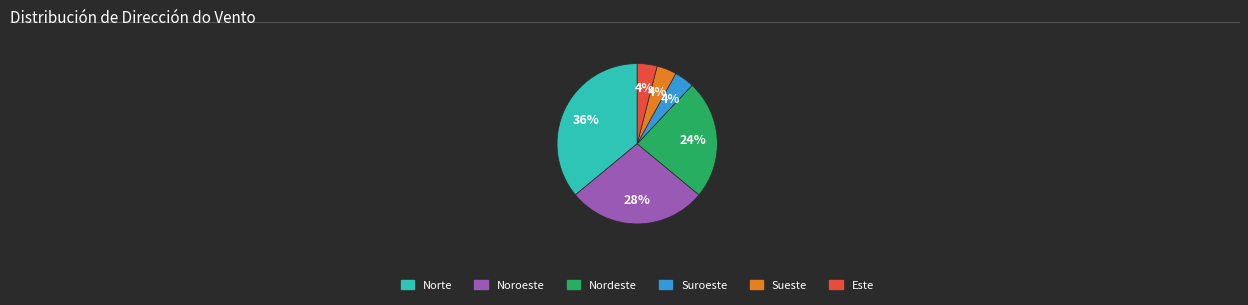

Is there any slice that represents more than half of the pie?

No